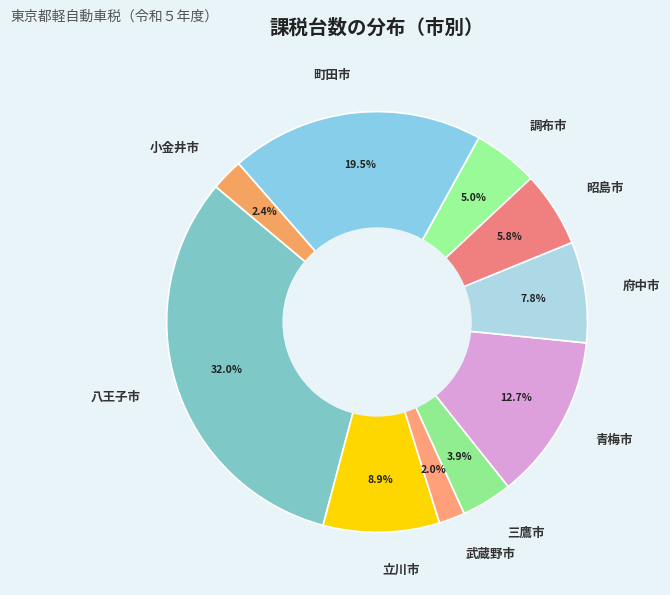

To the nearest percent, what is the difference between the 武蔵野市 and 青梅市 slice percentages?

11%